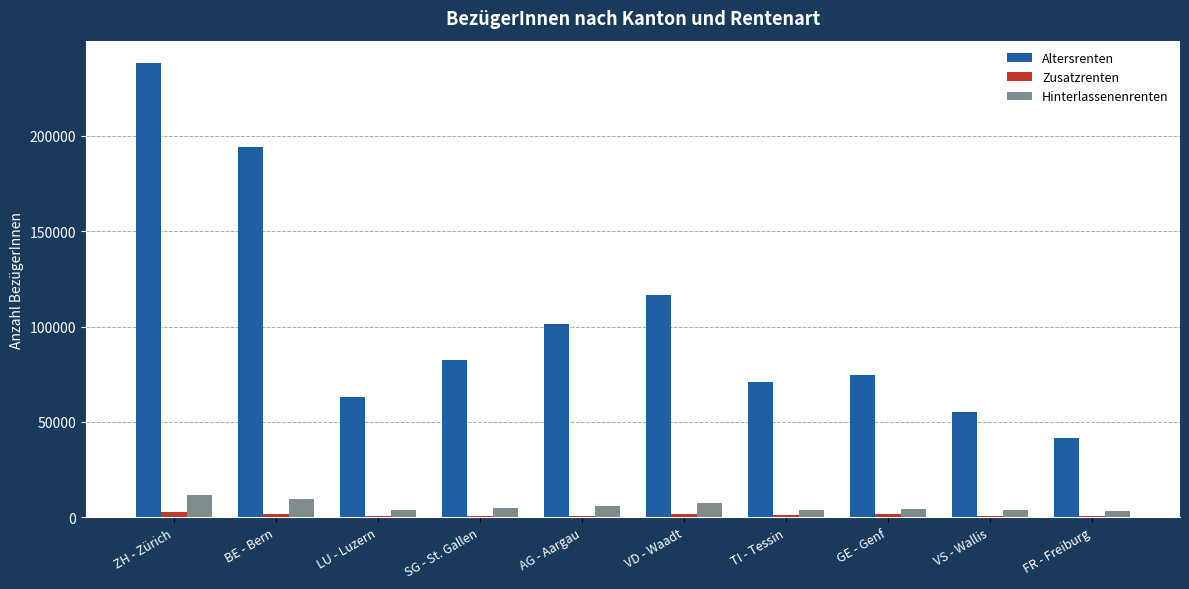

What is the sum of all Altersrenten values?

1037509